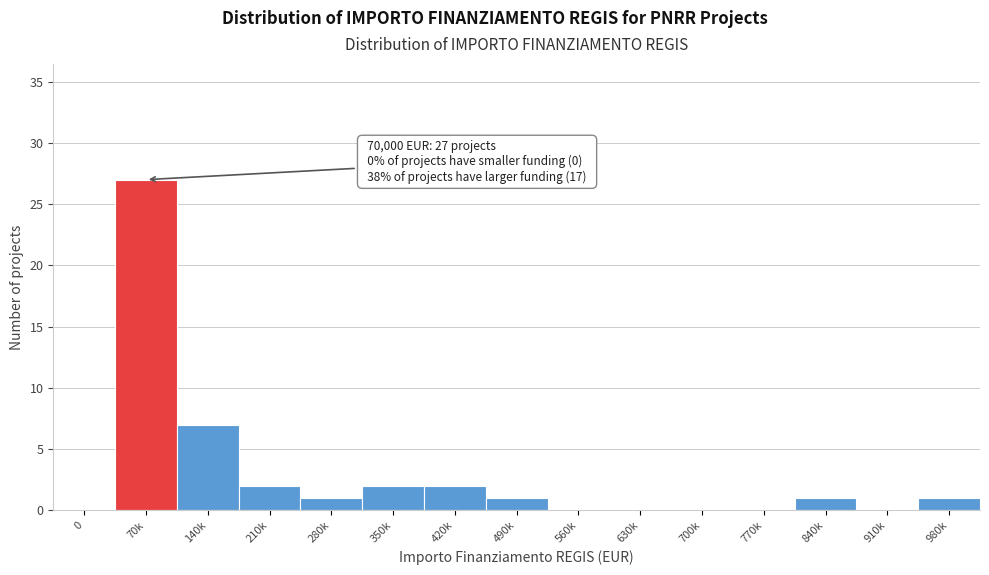

Reading right to left, transcribe all the data shown in this chart.

980k=1	910k=0	840k=1	770k=0	700k=0	630k=0	560k=0	490k=1	420k=2	350k=2	280k=1	210k=2	140k=7	70k=27	0=0